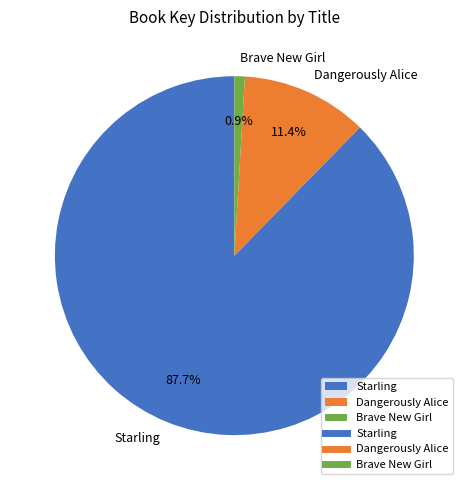

What is the ratio of the value at Brave New Girl to the value at Dangerously Alice?

0.1